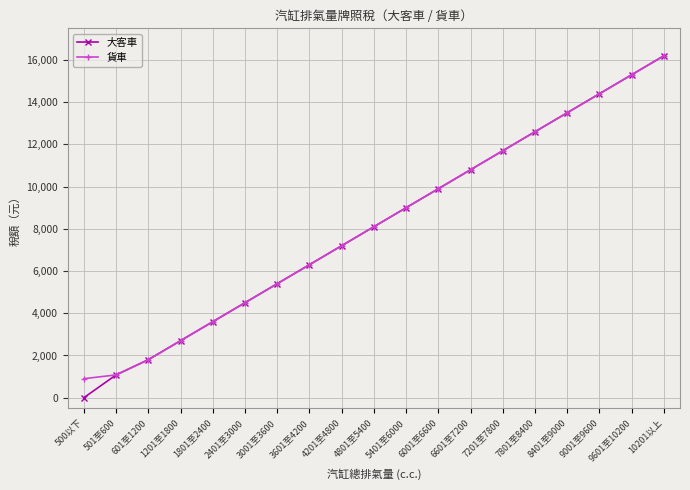

Which series has the widest spread of values?

大客車